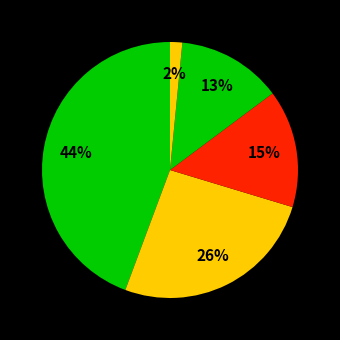

How many slices are in this pie chart?

5